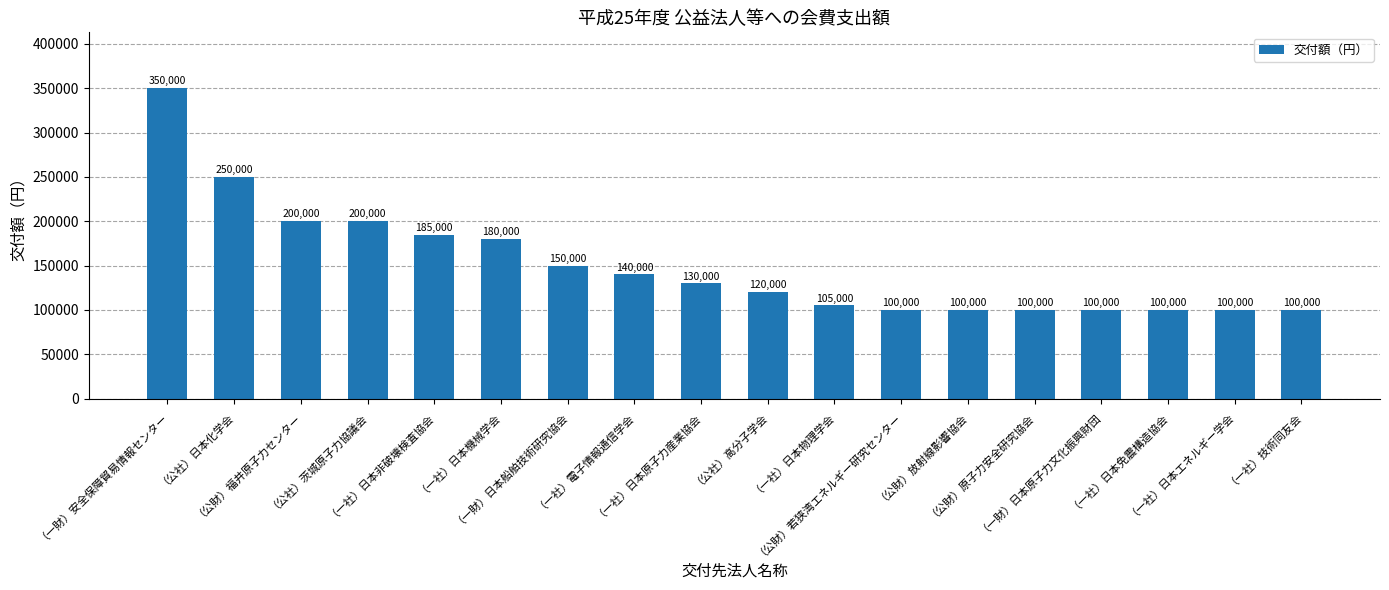

What is the difference between the maximum and minimum values?

250000